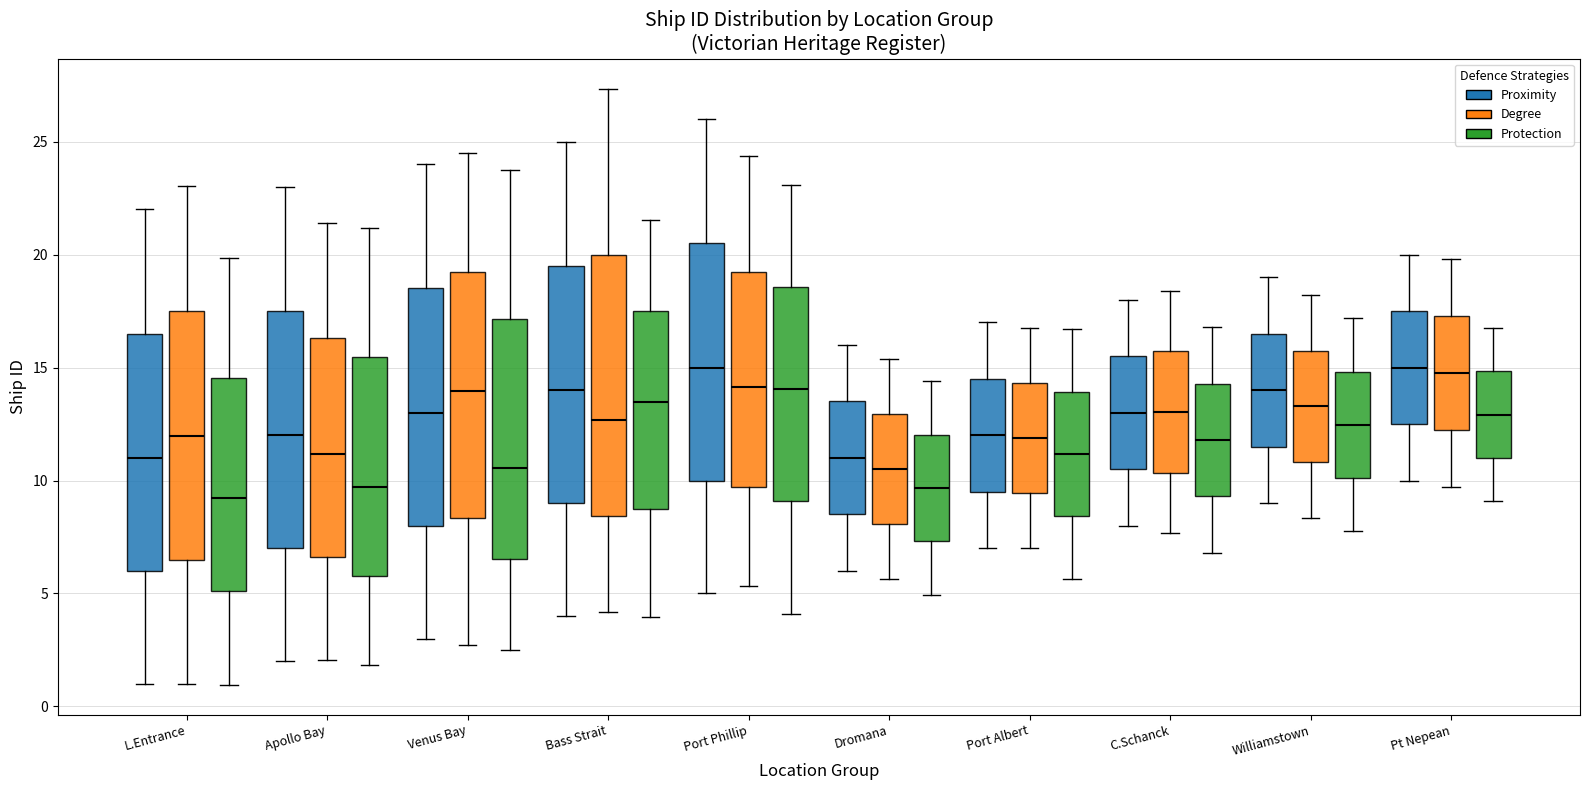

Which box is the tallest, from its lower edge to its upper edge?

Bass Strait (Degree)